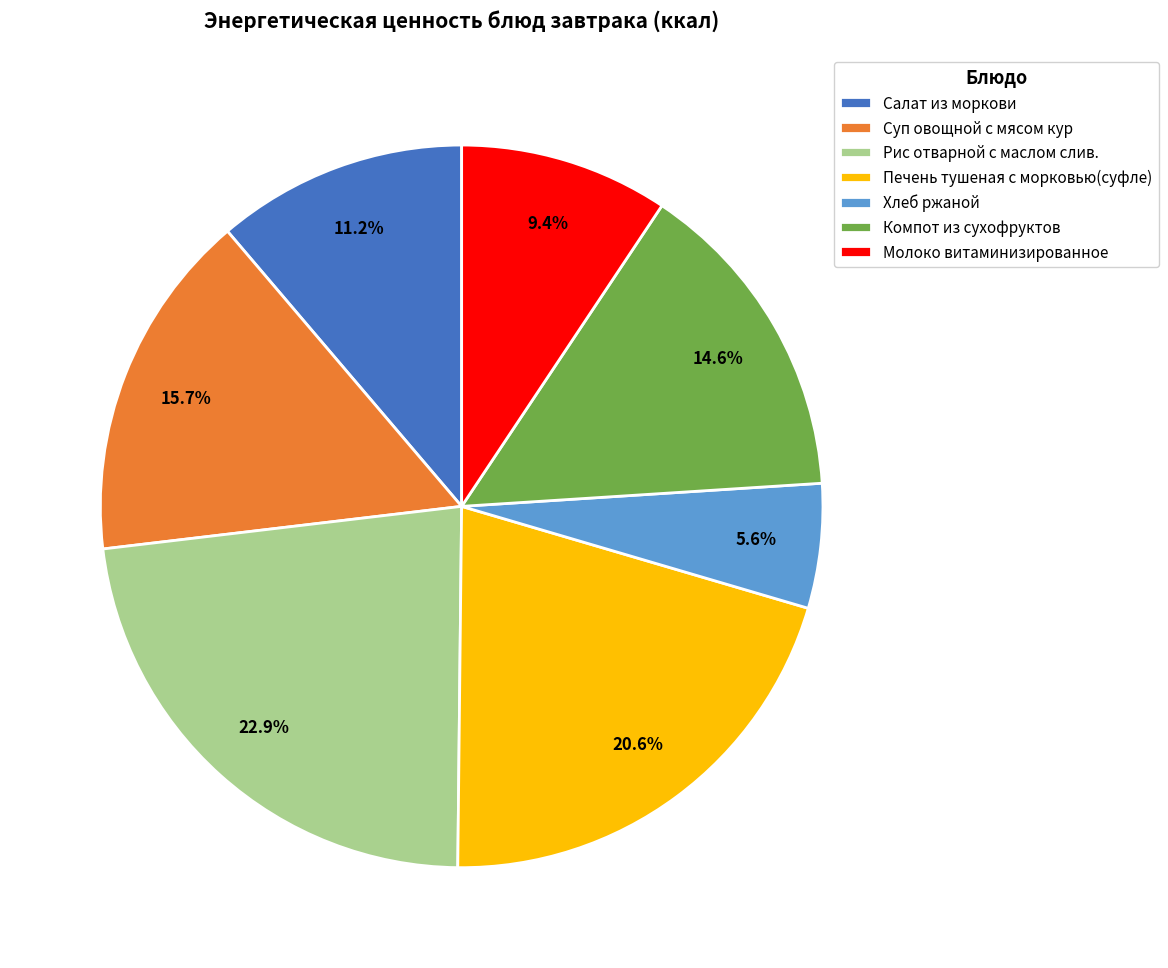

What percentage is NOT represented by Рис отварной с маслом слив.?

77.1%